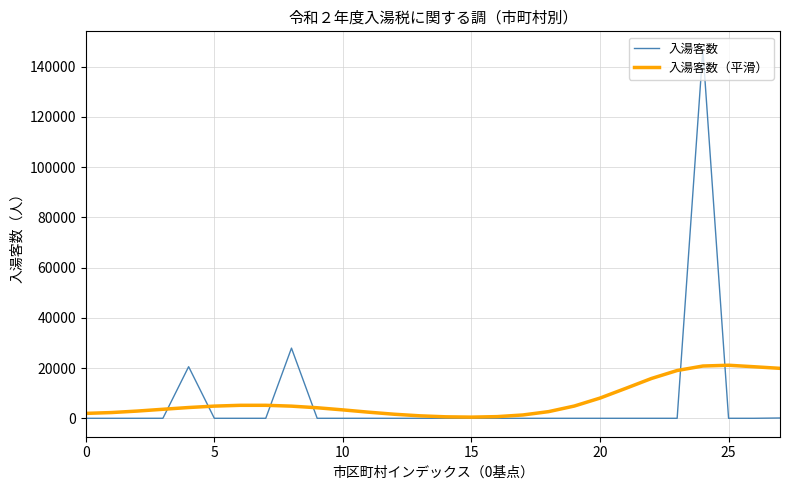

True or false: 入湯客数 and 入湯客数（平滑） intersect in this chart.

True